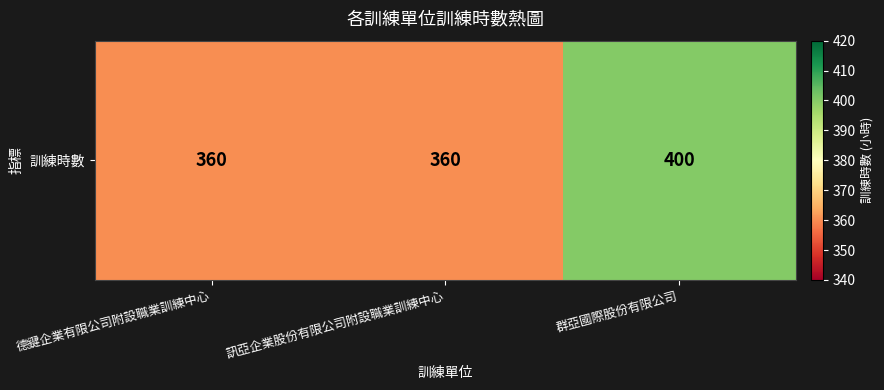

Reading left to right, what are all the values shown in this chart?

德鍵企業有限公司附設職業訓練中心=360	訊亞企業股份有限公司附設職業訓練中心=360	群亞國際股份有限公司=400